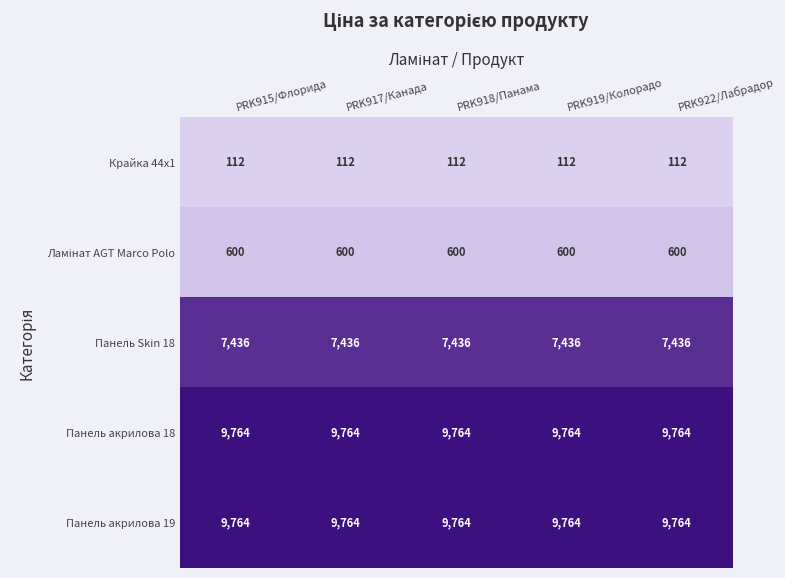

What is the spread (max minus min) of values at PRK919/Колорадо?

9652